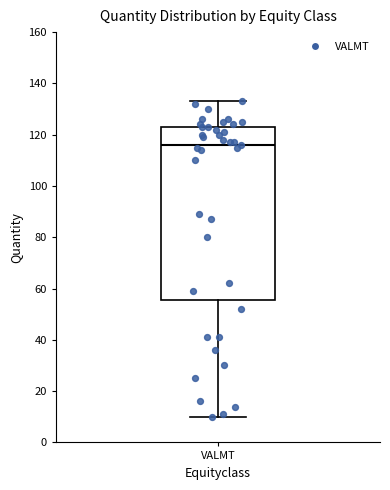

Read this box plot against the y-axis: the position of the median line, the range covered by the box, and the ends of both whiskers. The values are not printed on the chart, so give them approximately, as read against the axis.

median 116, box 56 to 124, whiskers 10 to 134